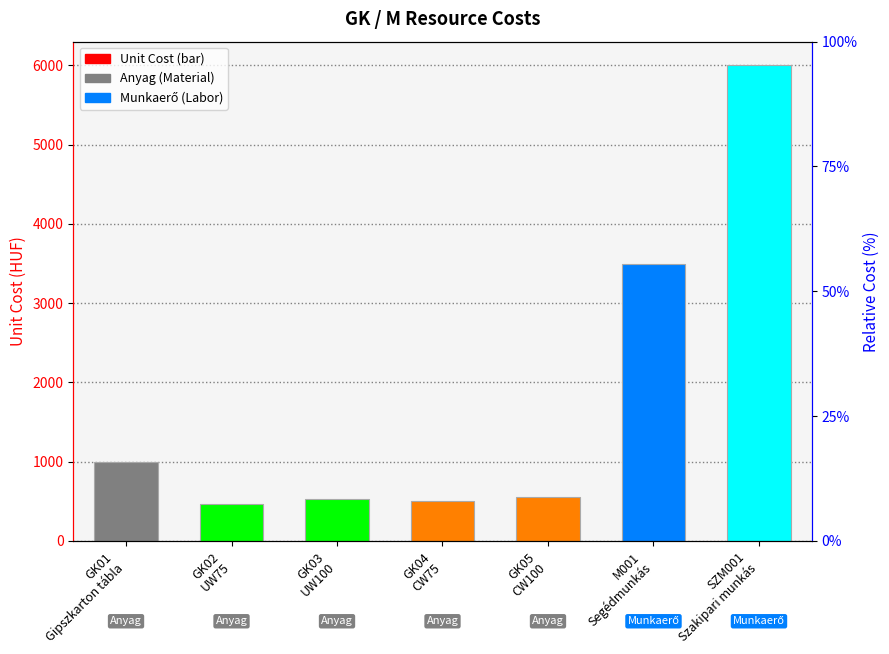

The value at SZM001
Szakipari munkás is 6000. True or false?

True